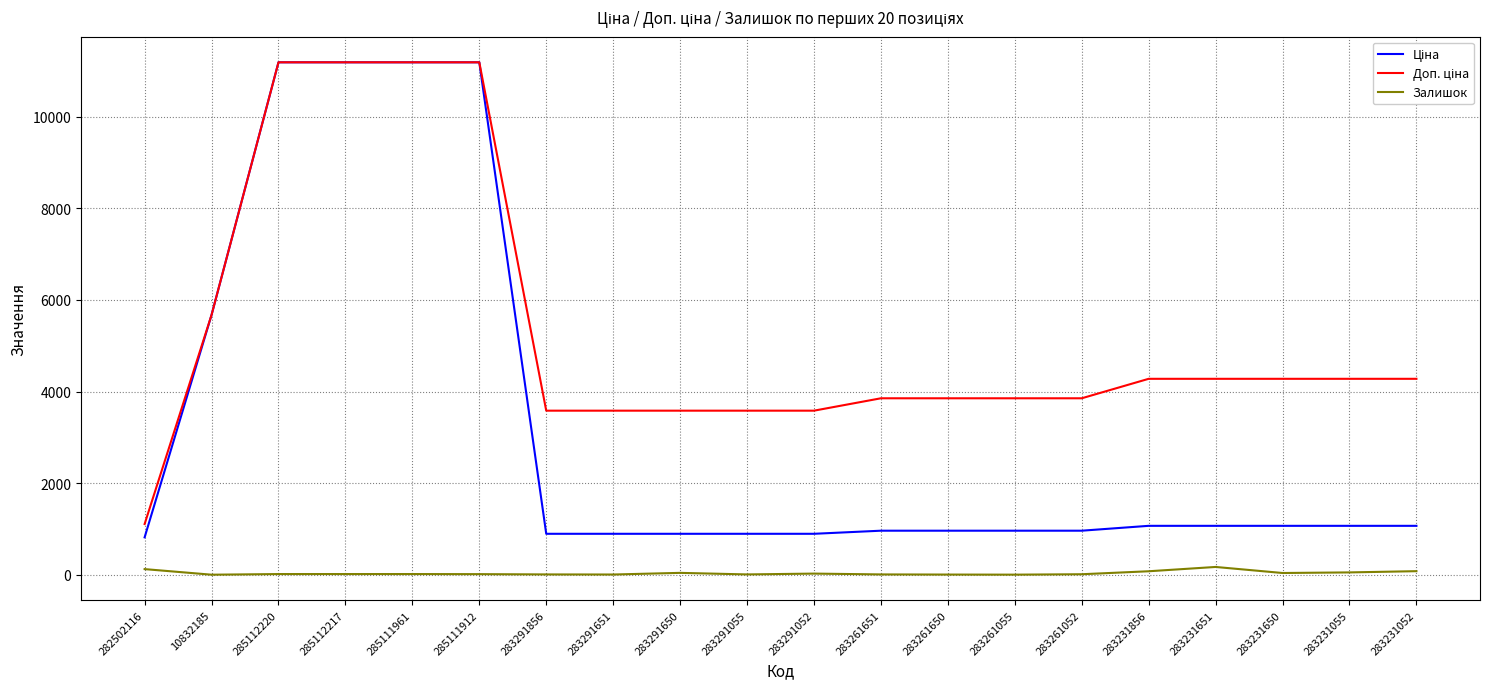

True or false: Ціна has more than 0 points higher than both neighbors.

False